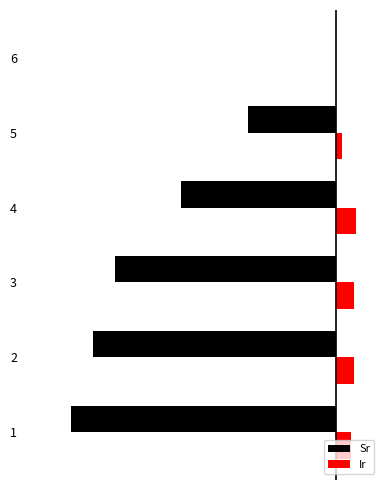

At 1, list the series in order from largest to smallest.

Ir, Sr